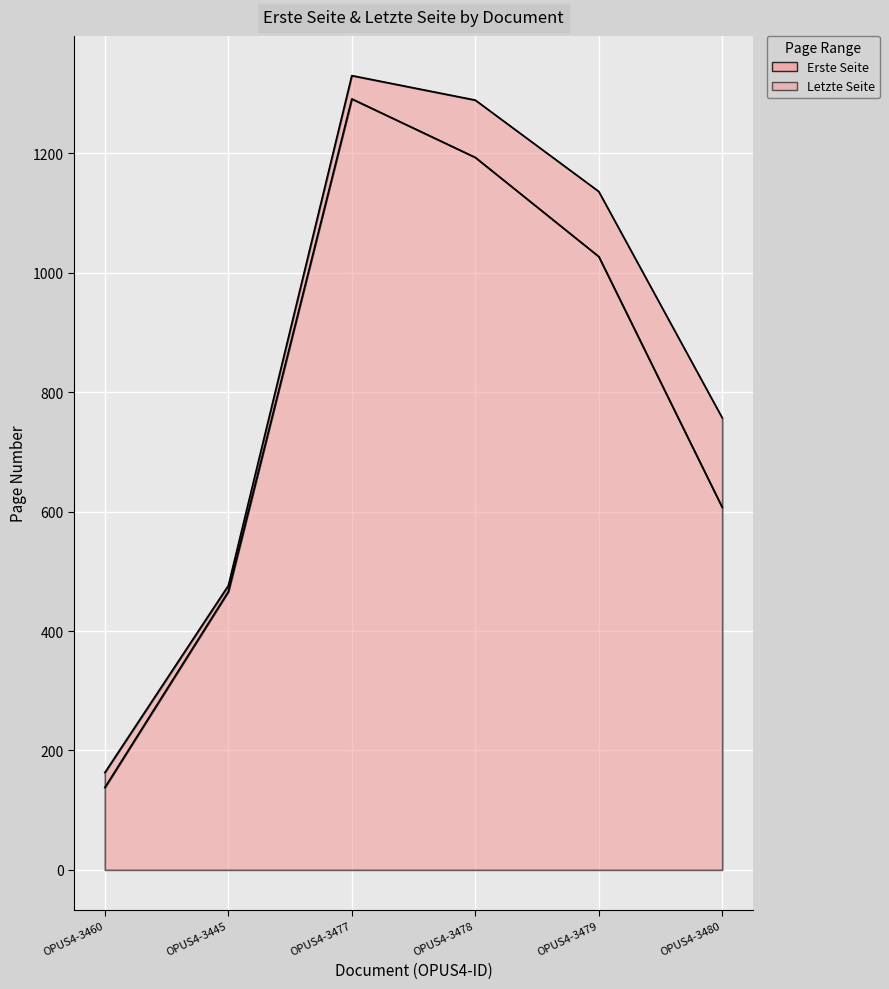

At OPUS4-3445, list the series in order from smallest to largest.

Erste Seite, Letzte Seite